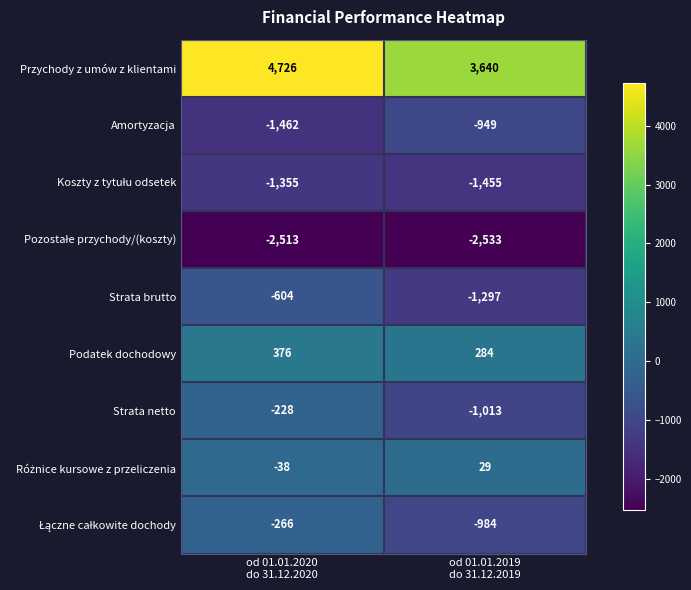

Which series has the largest total across all categories?

Przychody z umów z klientami